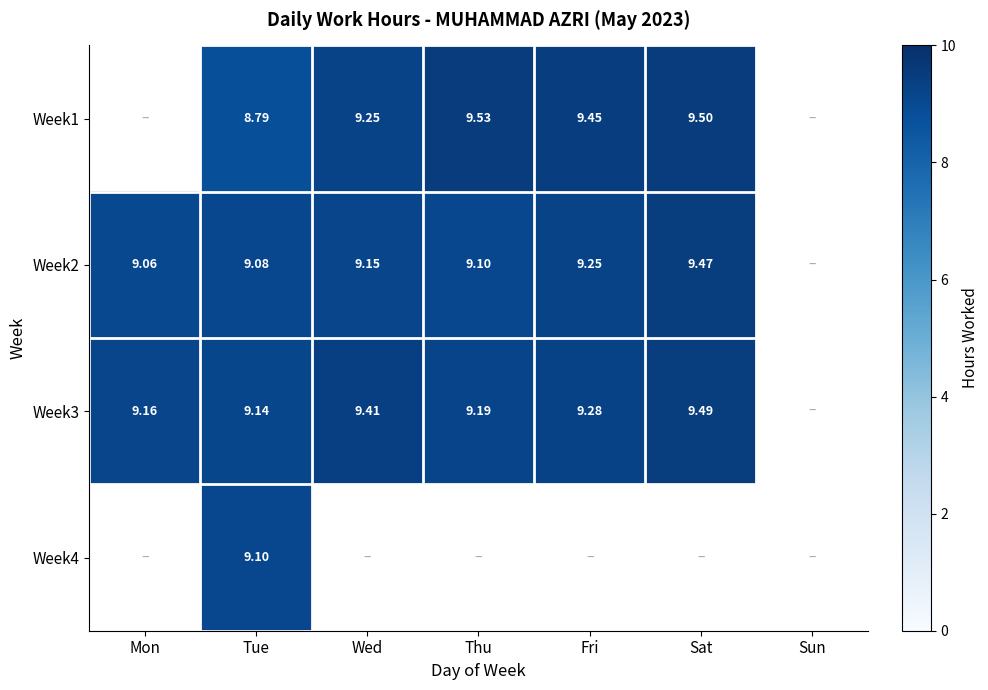

Is it true that Week2 equals 9.2 at Wed?

True